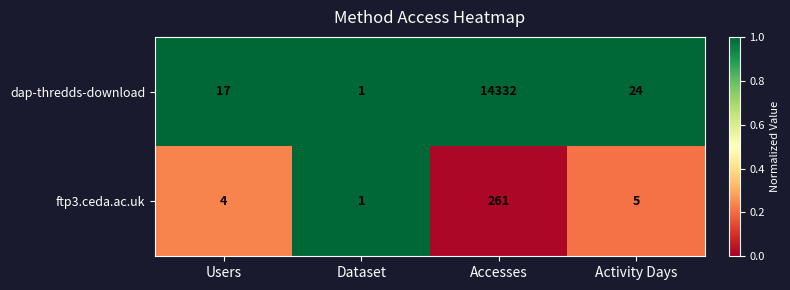

What is the difference between the ftp3.ceda.ac.uk values at Accesses and Dataset?

260